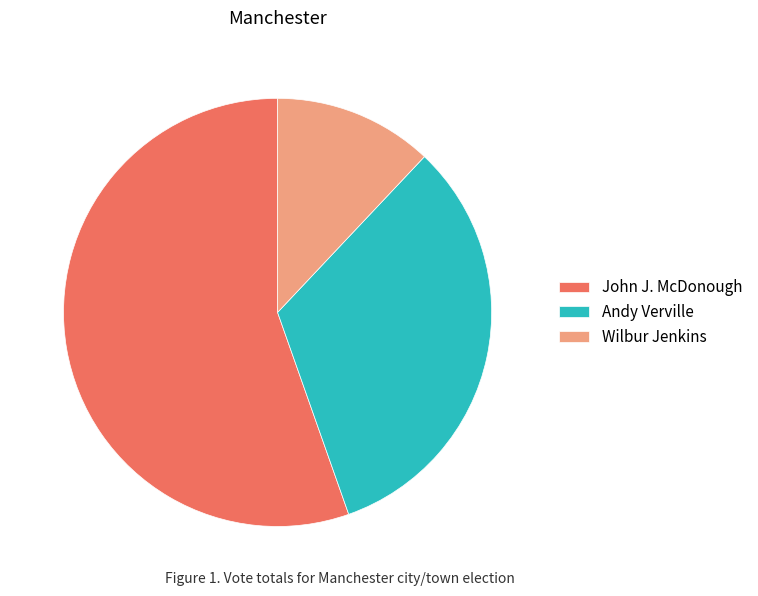

Combined, do Andy Verville and Wilbur Jenkins account for over 50%?

No